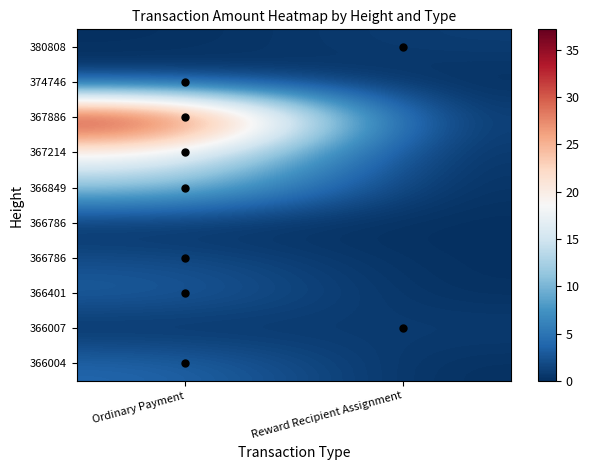

What is the total value across all series at Ordinary Payment?

78.3